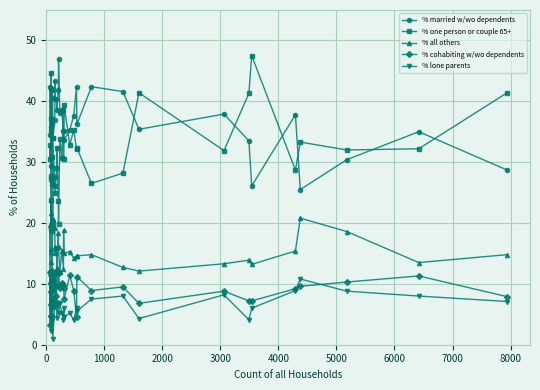

True or false: % married w/wo dependents has more than 0 interior local peaks.

True